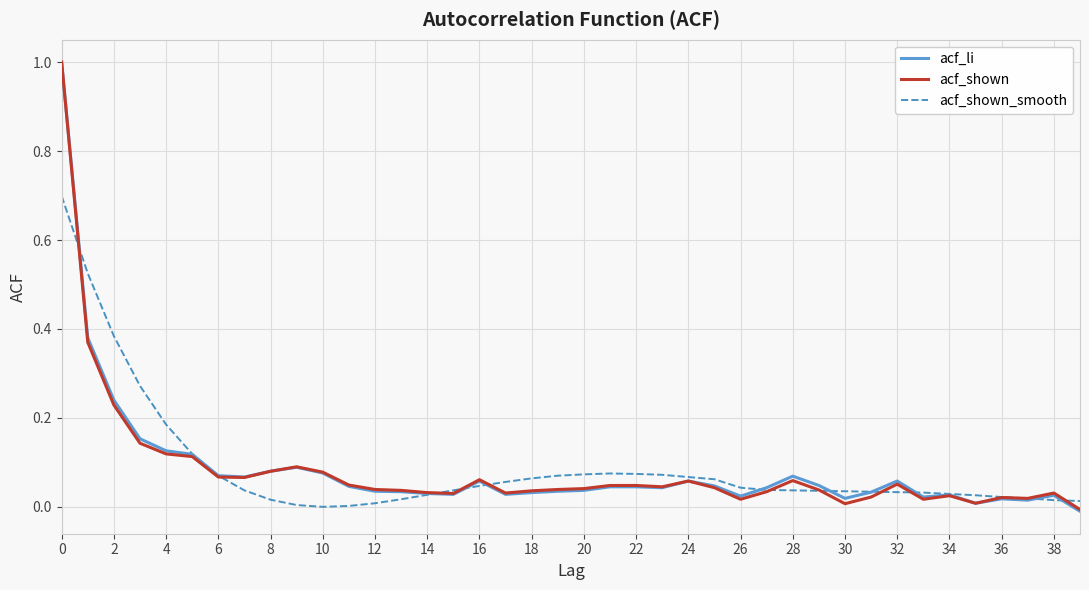

At which label is acf_shown closest to 0?

39